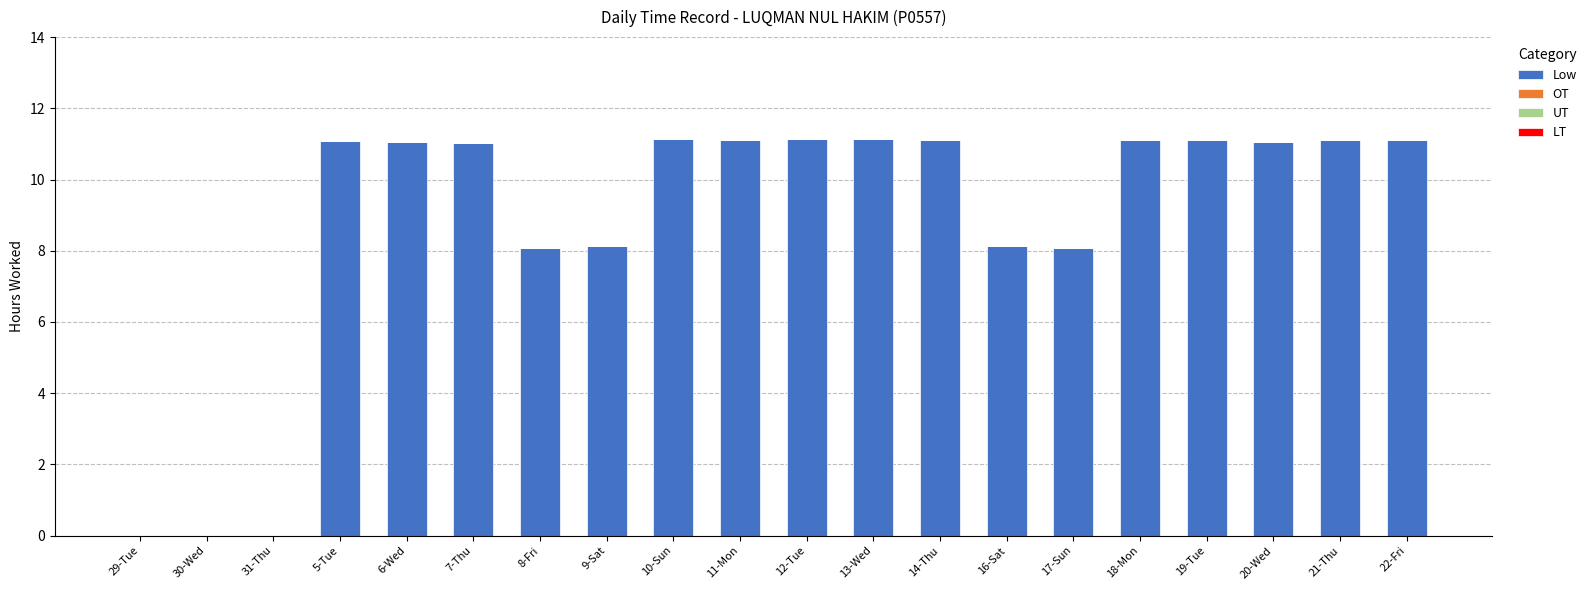

What is the change in value from 8-Fri to 21-Thu?

+3.0